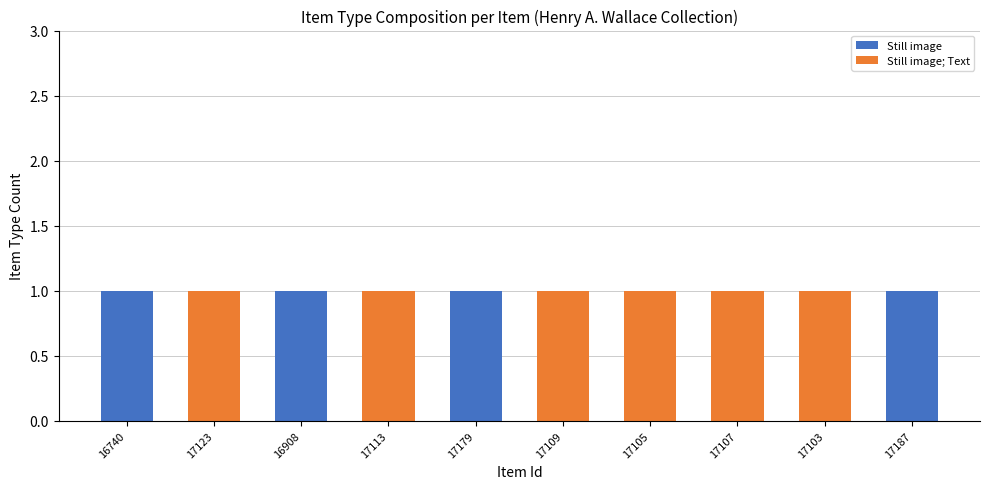

The Still image series shows -1 at 17103. True or false?

False